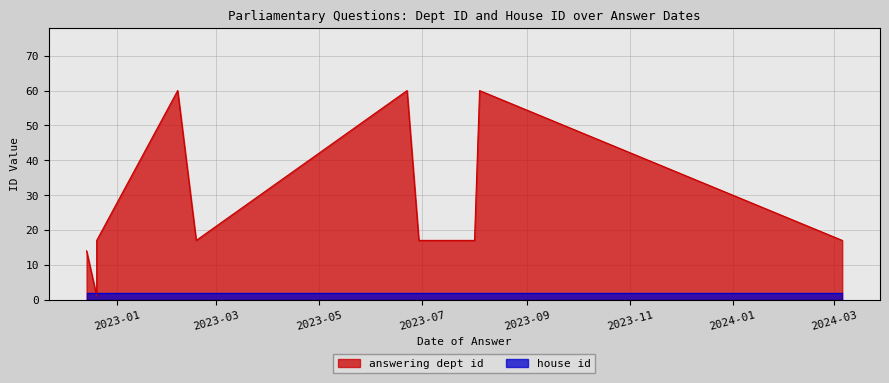

Rank the series by their maximum value, from lowest to highest.

house id, answering dept id